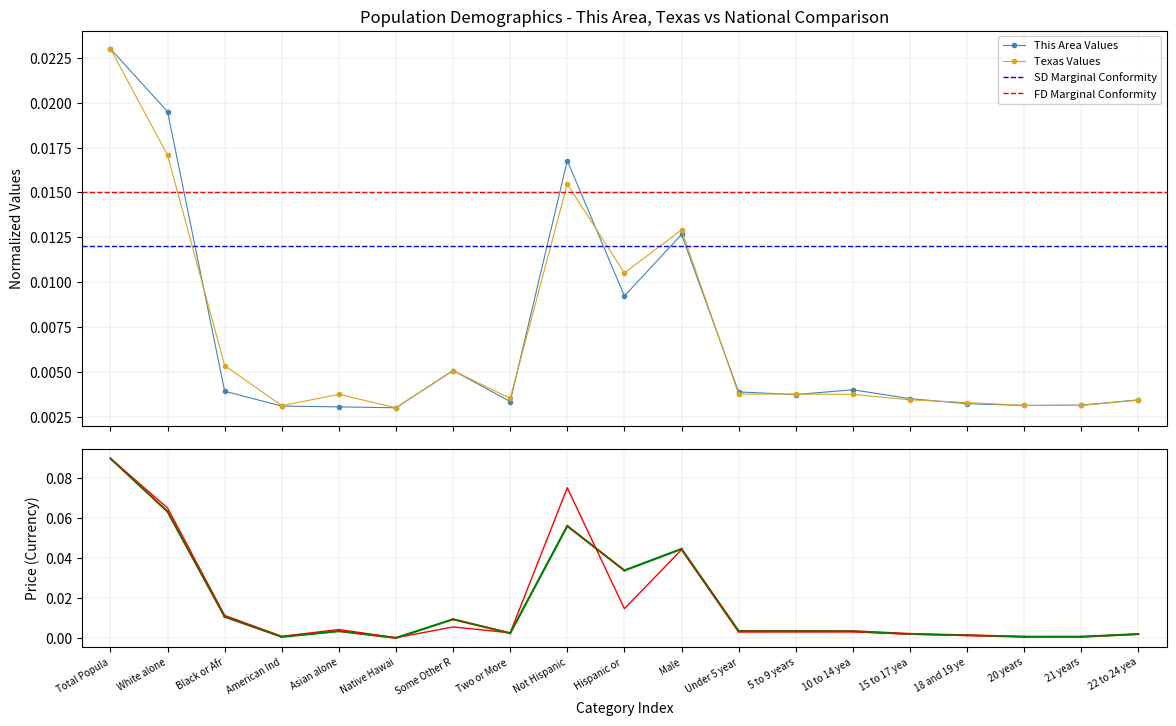

Reading left to right, extract all data points from this chart.

This Area: 0.0	0.0	0.0	0.0	0.0	0.0	0.0	0.0	0.0	0.0	0.0	0.0	0.0	0.0	0.0	0.0	0.0	0.0	0.0
Texas: 0.0	0.0	0.0	0.0	0.0	0.0	0.0	0.0	0.0	0.0	0.0	0.0	0.0	0.0	0.0	0.0	0.0	0.0	0.0
National: 0.1	0.1	0.0	0.0	0.0	0.0	0.0	0.0	0.1	0.0	0.0	0.0	0.0	0.0	0.0	0.0	0.0	0.0	0.0